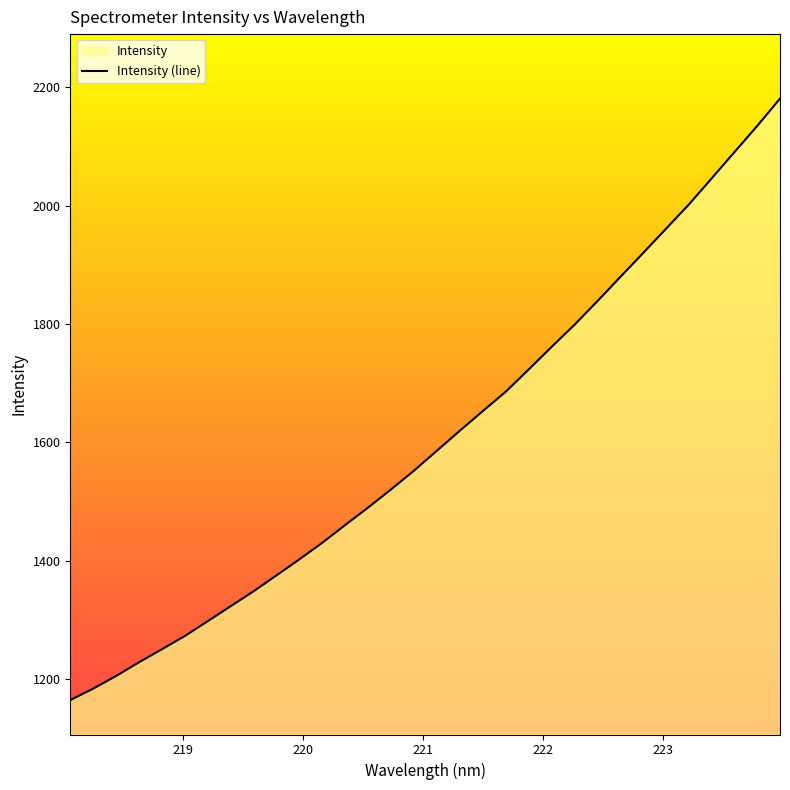

What is the difference between the maximum and minimum values?

1016.5